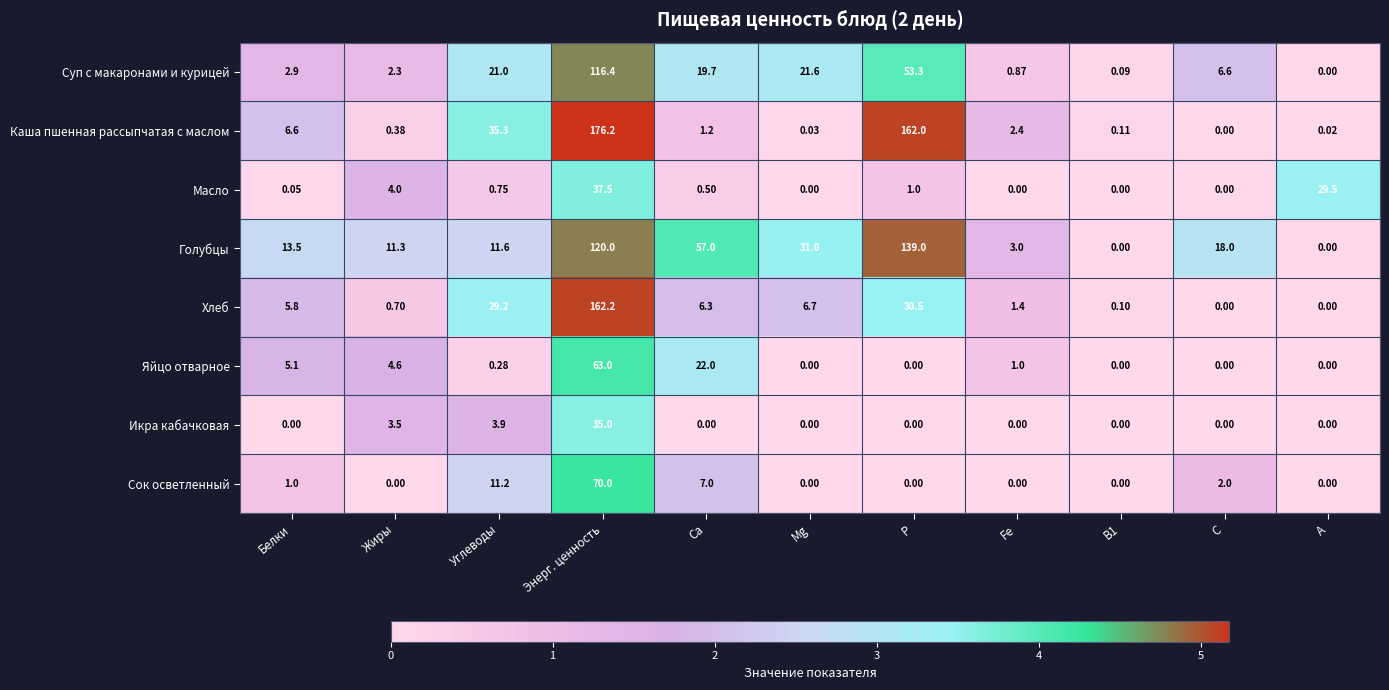

List the series in order of their peak value, highest first.

Каша пшенная рассыпчатая с маслом, Хлеб, Голубцы, Суп с макаронами и курицей, Сок осветленный, Яйцо отварное, Масло, Икра кабачковая